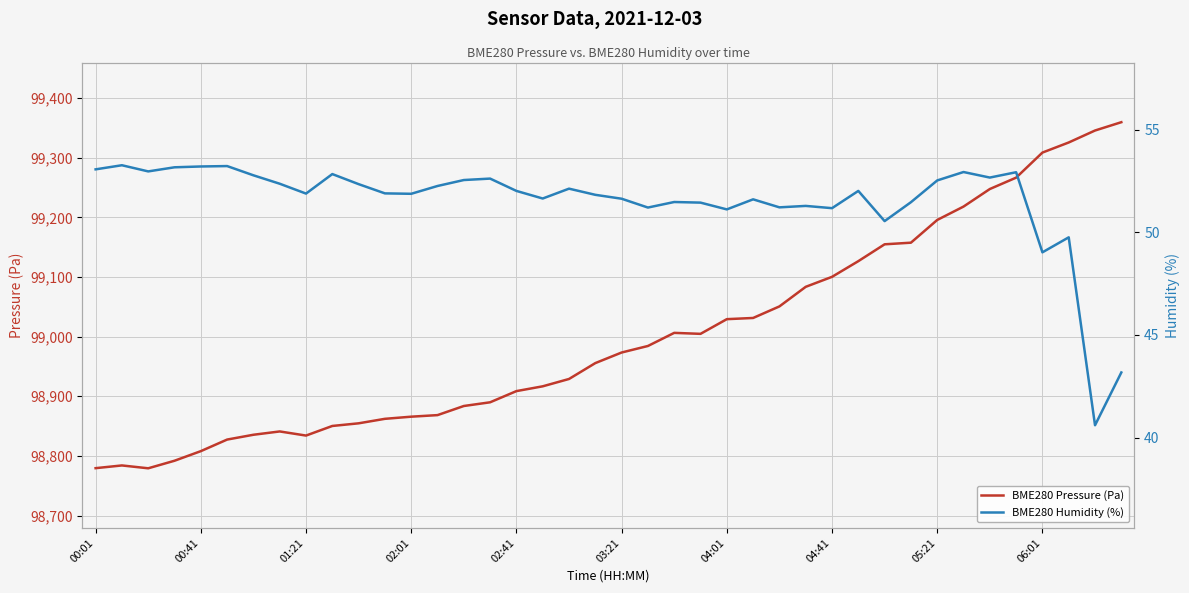

What is the difference between the second highest and second lowest values in the BME280 Humidity (%) series?

10.0